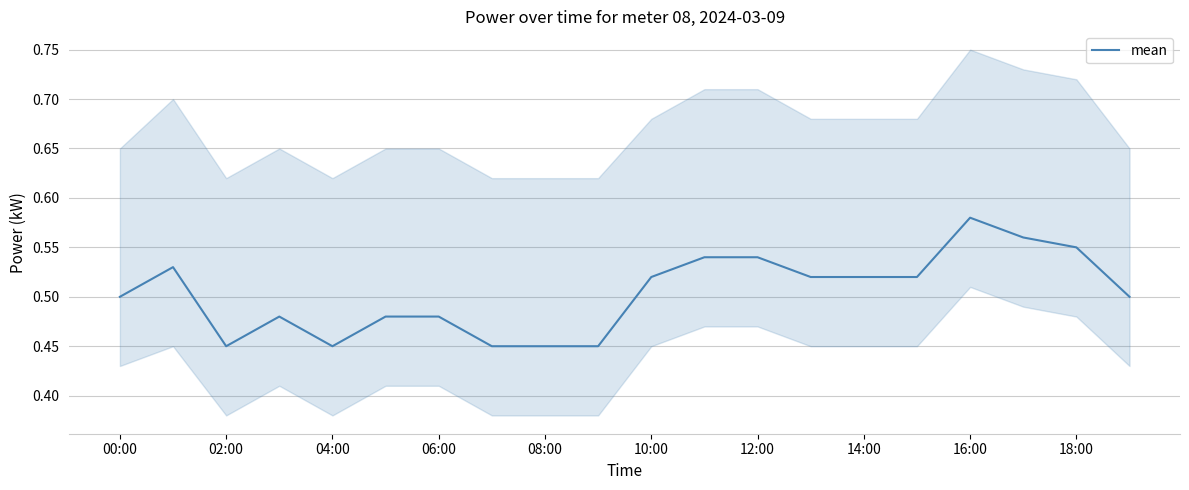

How many interior local valleys (lower than both neighbors) does the data have?

2